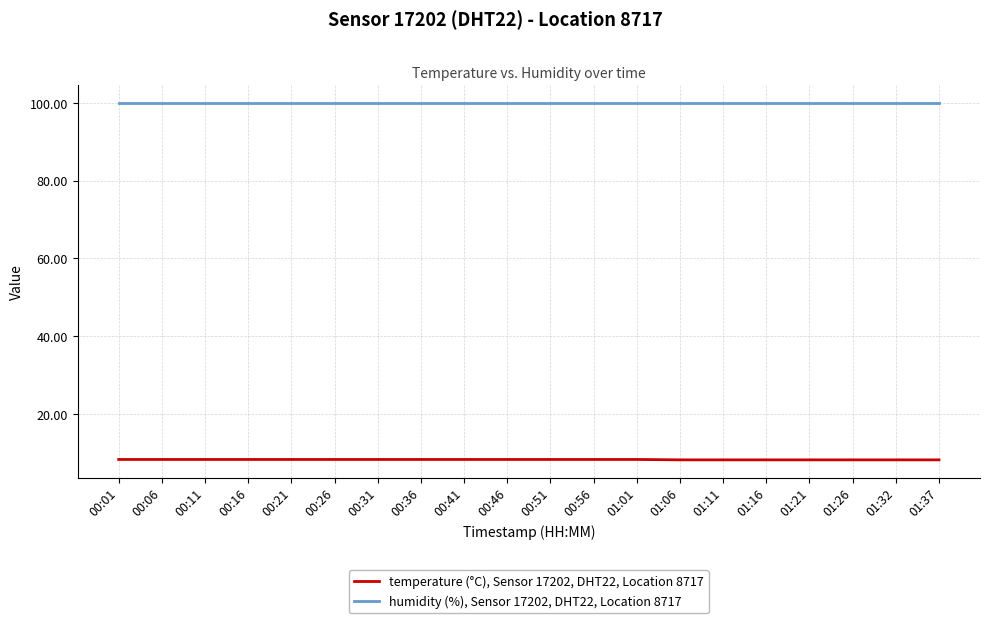

How many lines are shown in the chart?

2